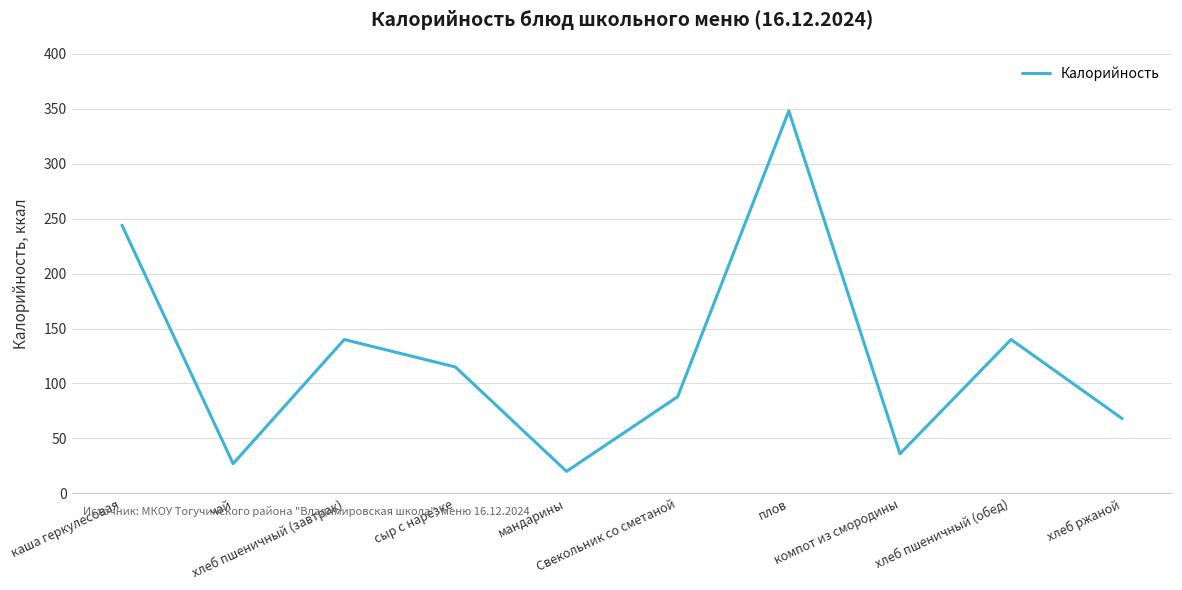

What is the maximum value shown in the chart?

348